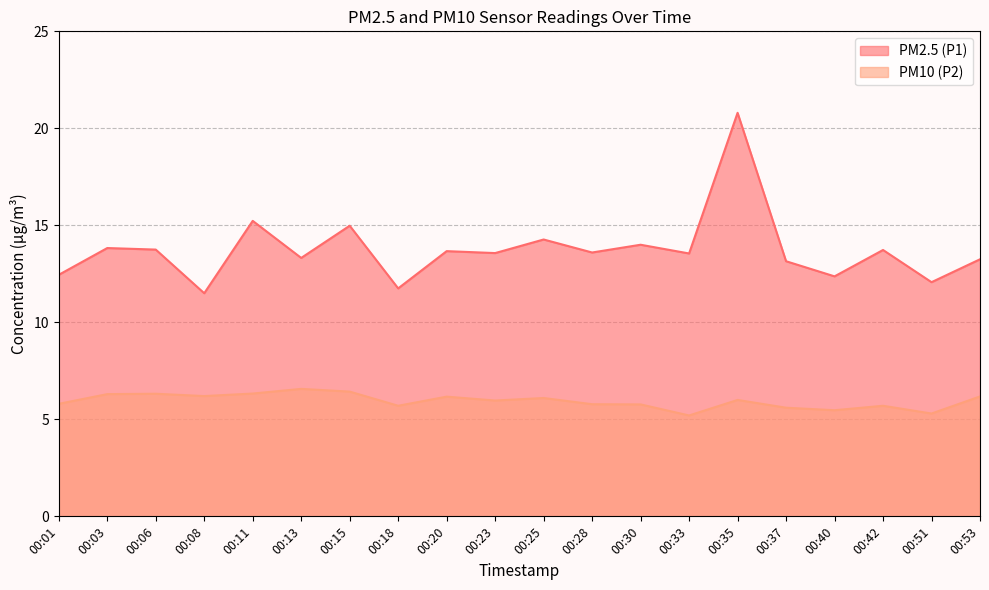

The value of PM2.5 (P1) at 00:15 is 7.4. True or false?

False